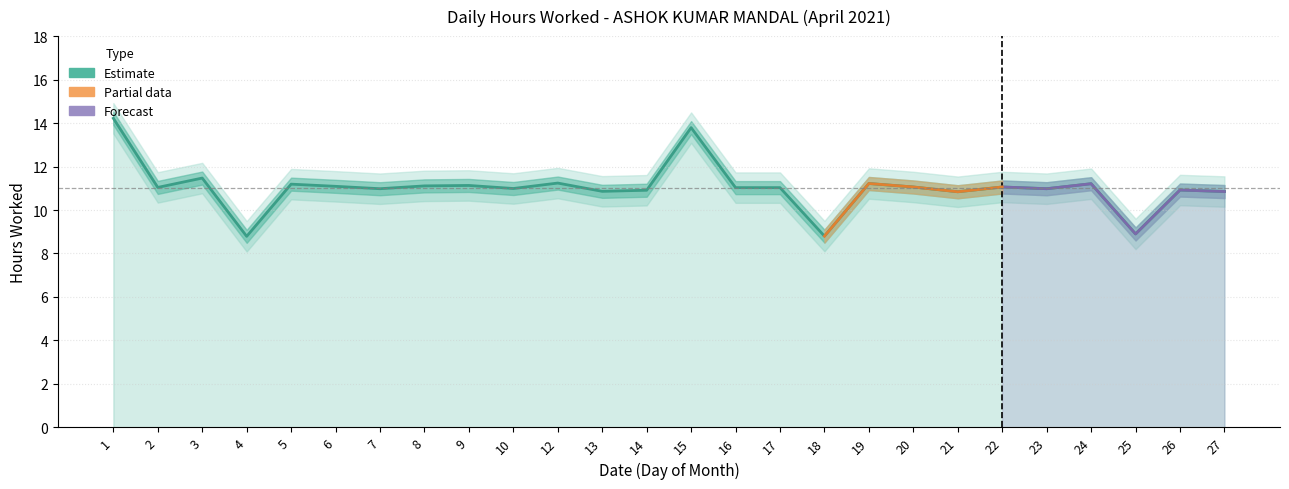

How many interior local valleys (lower than both neighbors) does the data have?

9